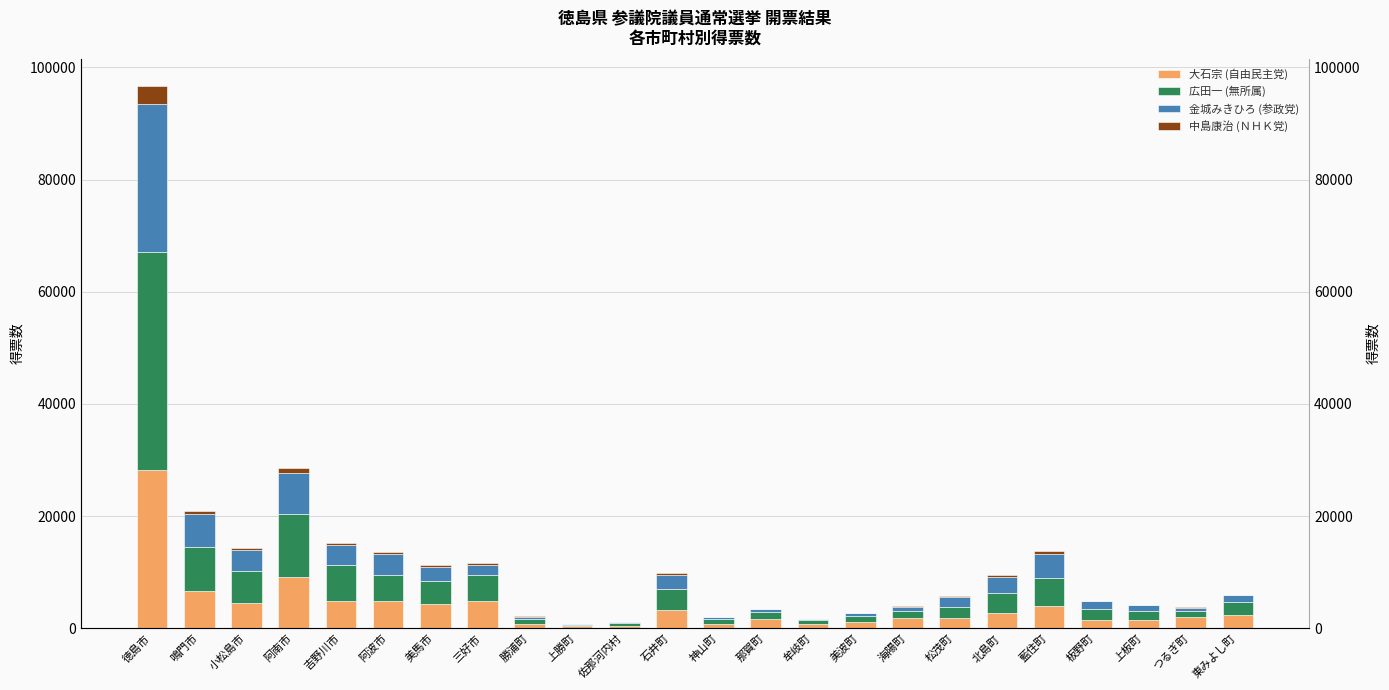

Rank the categories by 金城みきひろ (参政党) value from lowest to highest.

上勝町, 佐那河内村, 牟岐町, 神山町, 勝浦町, 那賀町, 美波町, つるぎ町, 海陽町, 上板町, 東みよし町, 板野町, 松茂町, 三好市, 石井町, 美馬市, 北島町, 吉野川市, 阿波市, 小松島市, 藍住町, 鳴門市, 阿南市, 徳島市